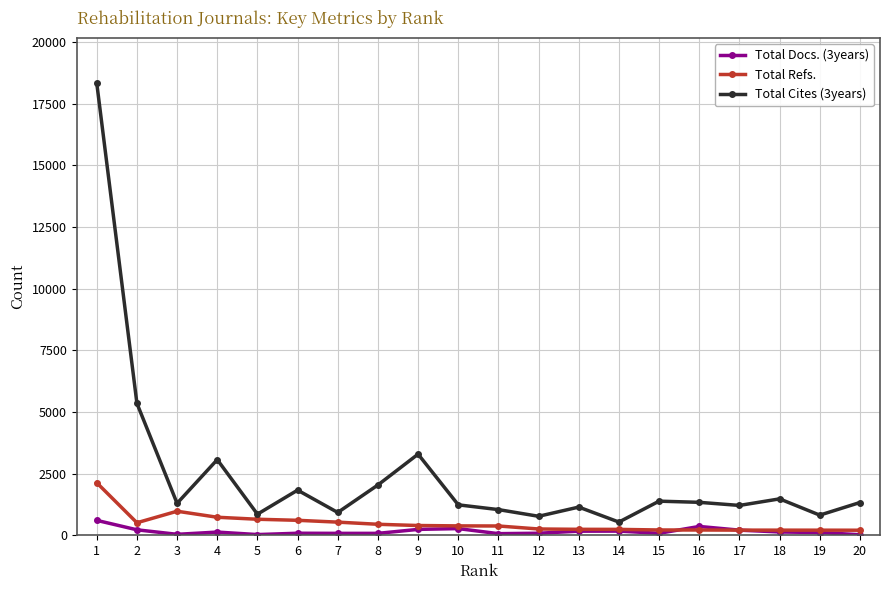

True or false: Total Cites (3years) and Total Refs. intersect in this chart.

False